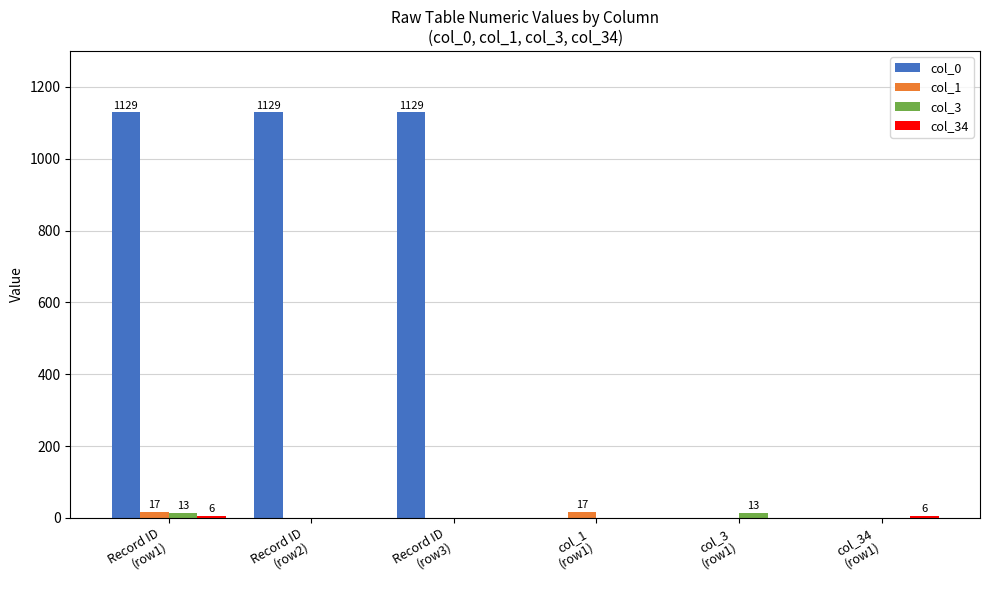

What is the sum of the col_0 values at Record ID
(row1) and col_1
(row1)?

1129